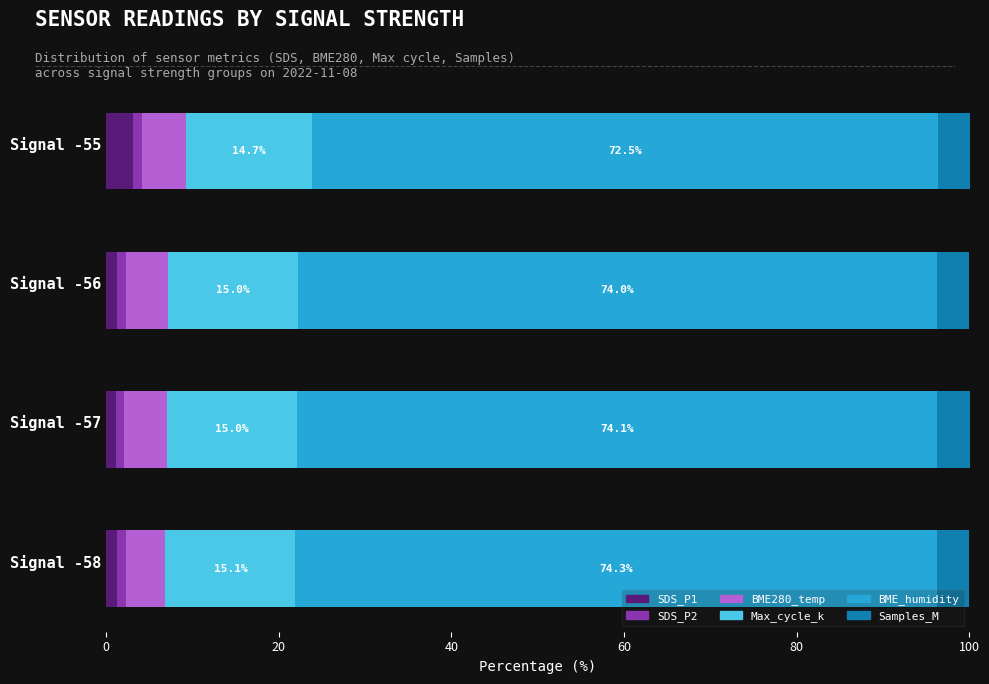

What is the maximum value for SDS_P1?

3.1